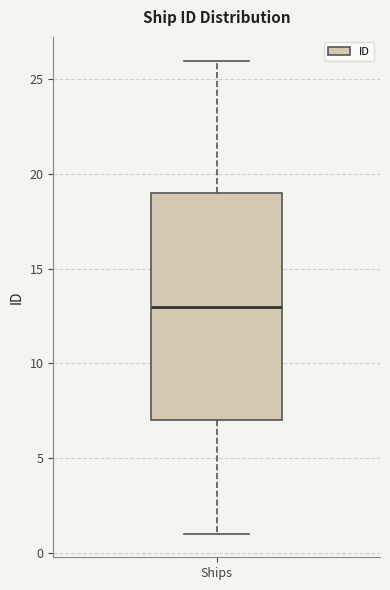

Where does the lower whisker of the box for Ships end on the y-axis? The values are not printed on the chart, so give them approximately, as read against the axis.

1